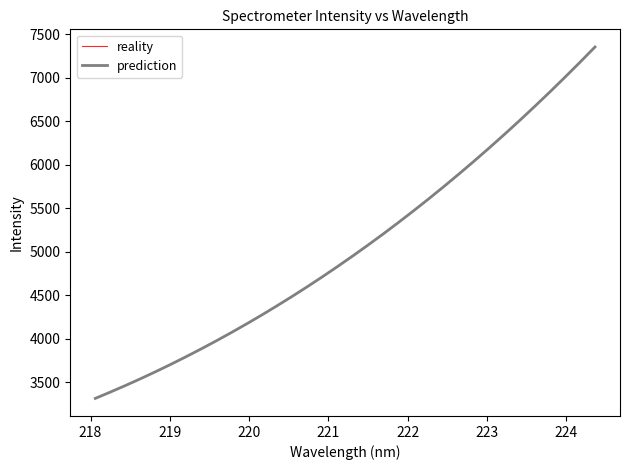

Does the chart have visible grid lines?

No